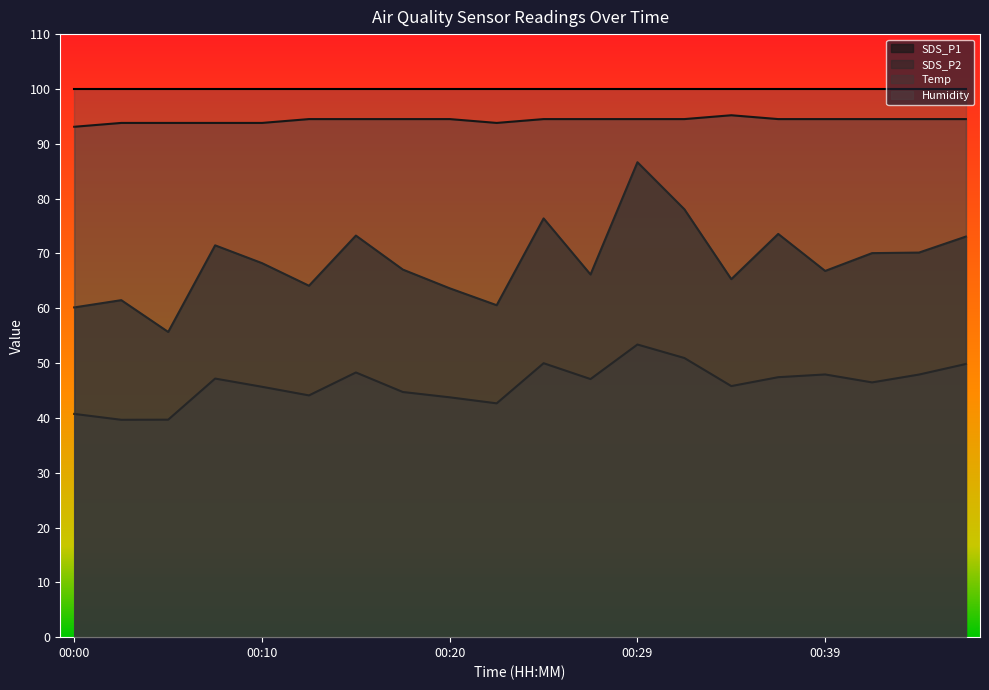

Rank the series by their maximum value, from lowest to highest.

SDS_P2, SDS_P1, Temp, Humidity